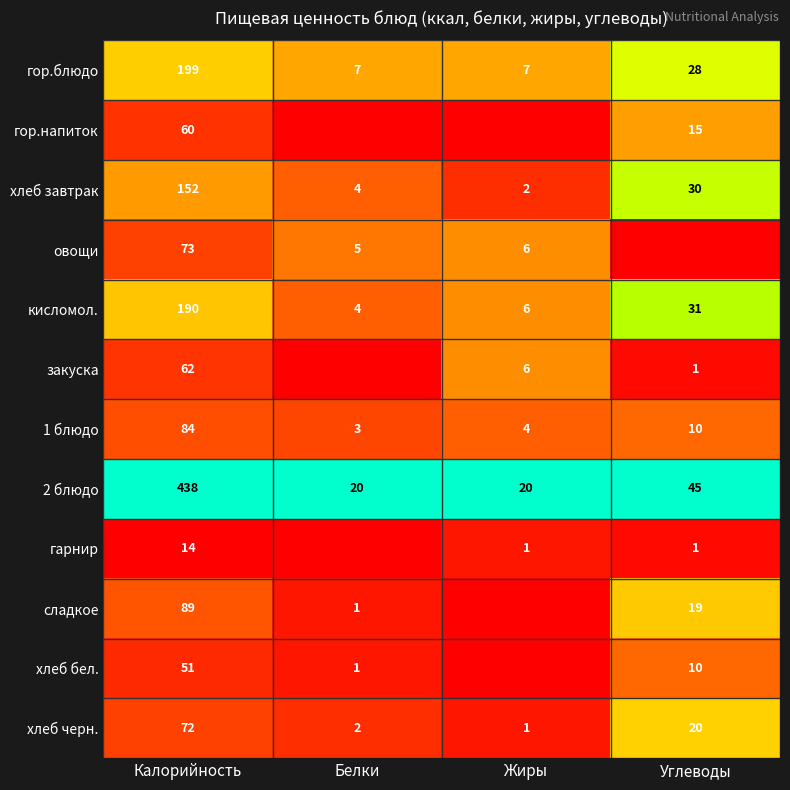

What is the spread (max minus min) of values at Калорийность?

424